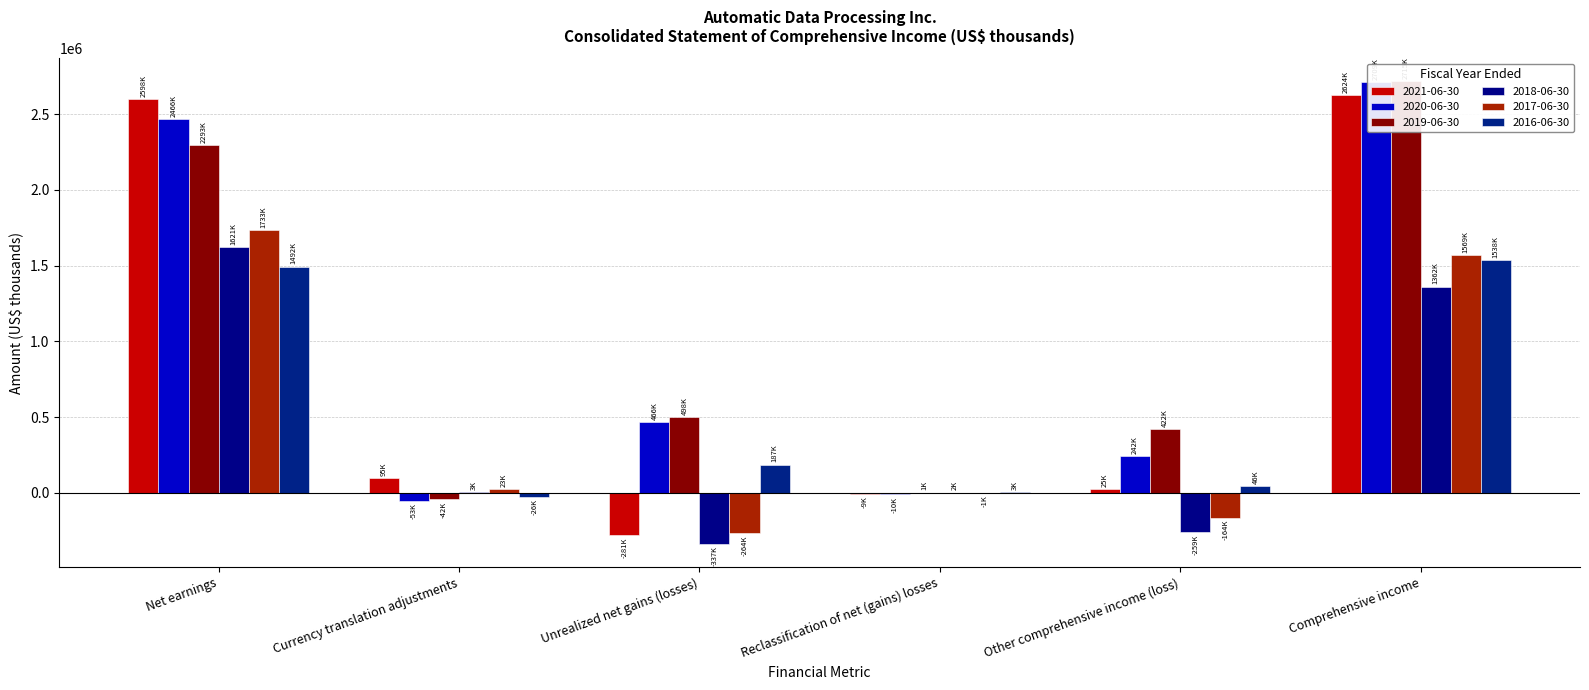

True or false: 2016-06-30 has a value of 727248 at Net earnings.

False